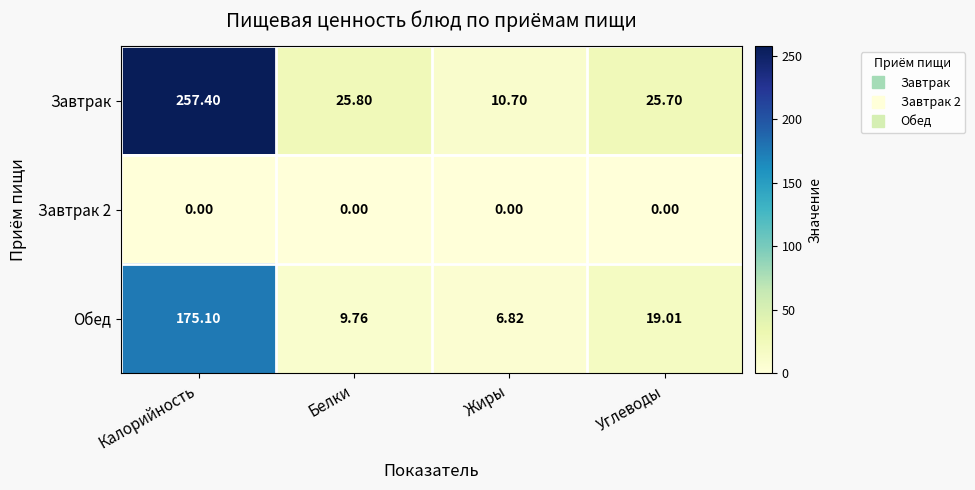

Where does the Завтрак series first go above 25?

Калорийность